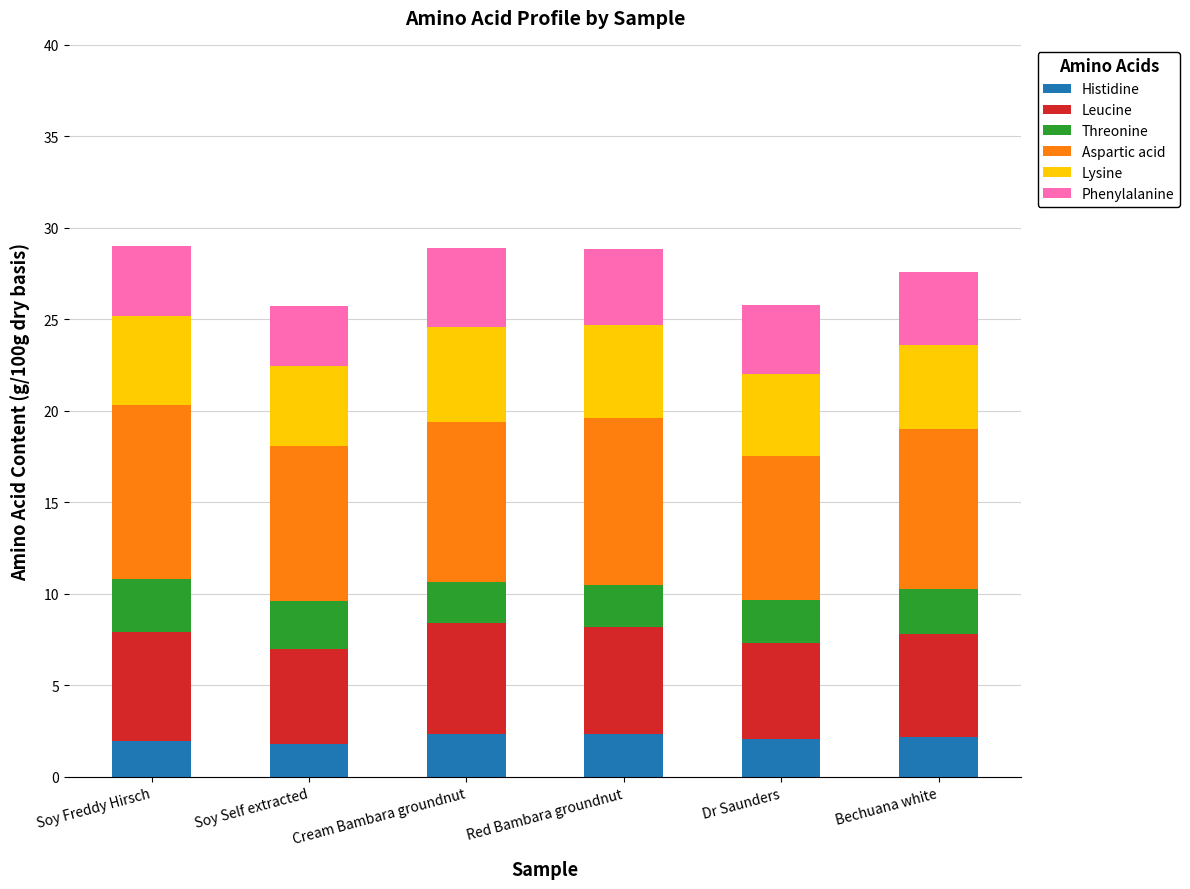

What is the total value across all series at Soy Freddy Hirsch?

29.0